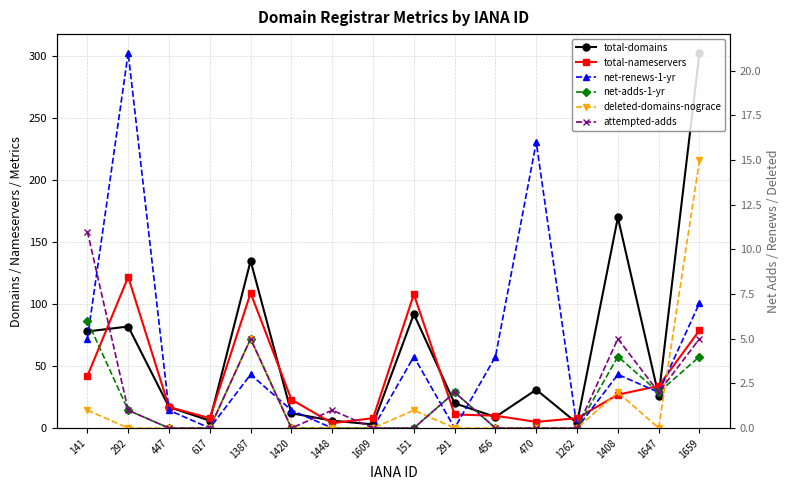

The value of net-adds-1-yr at 1609 is 0. True or false?

True